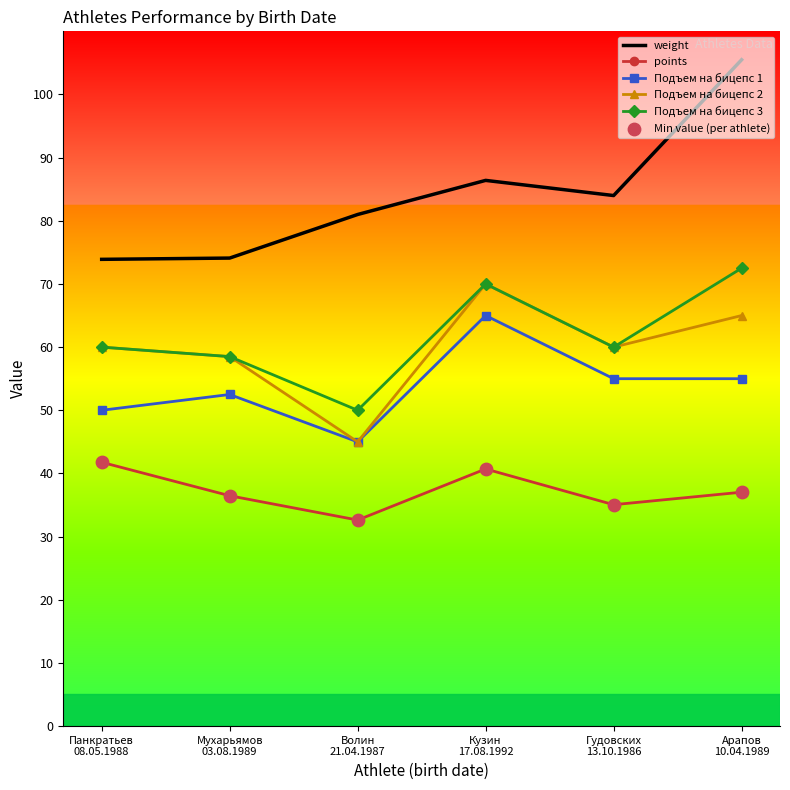

Which series has the widest spread of values?

weight